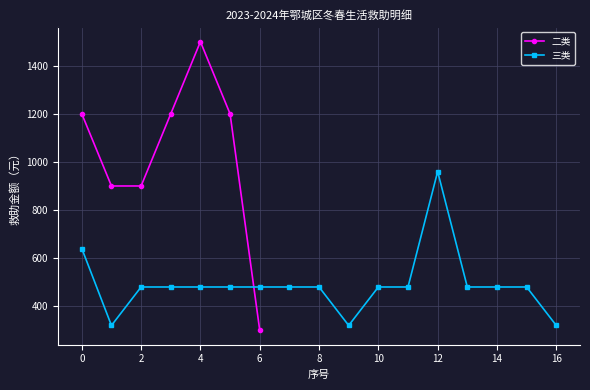

At which category does 三类 reach its first local peak?

12